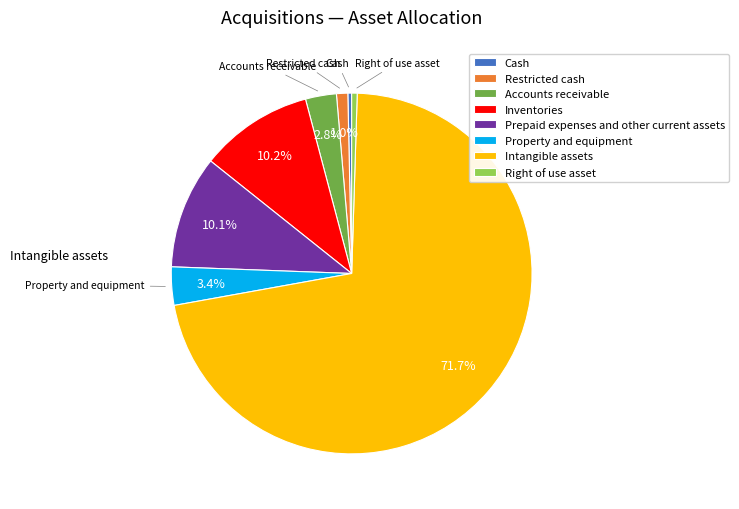

Which category has the biggest portion of the pie?

Intangible assets